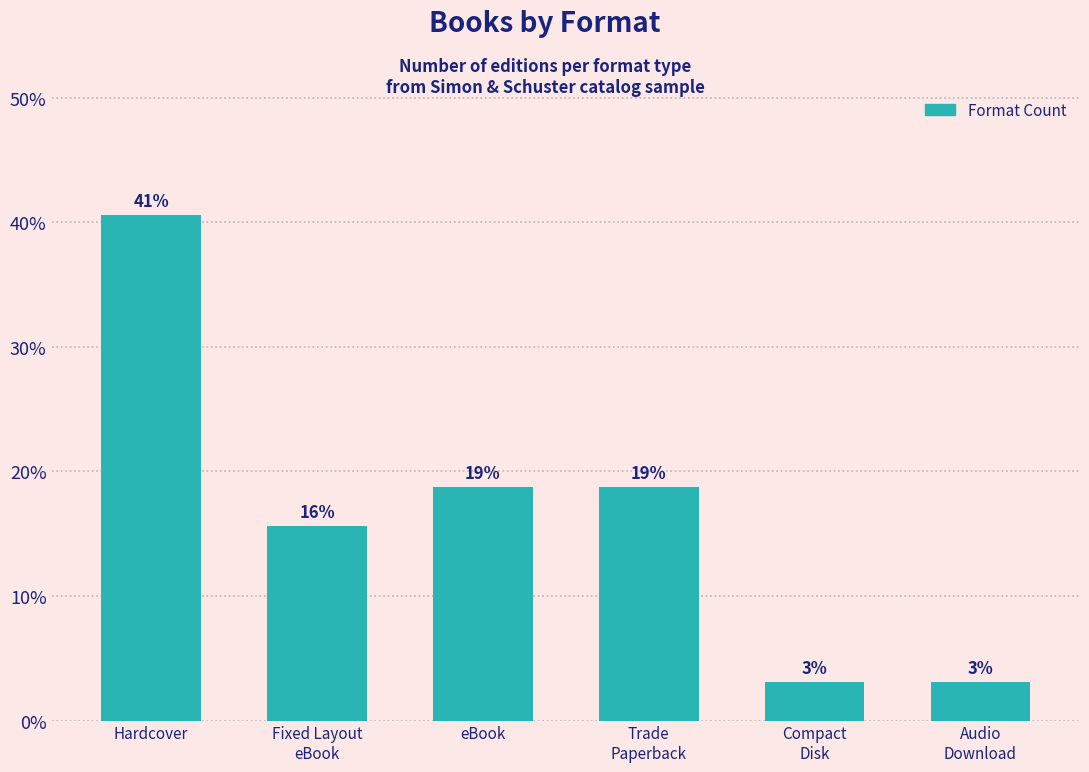

Does the chart contain any negative values?

No